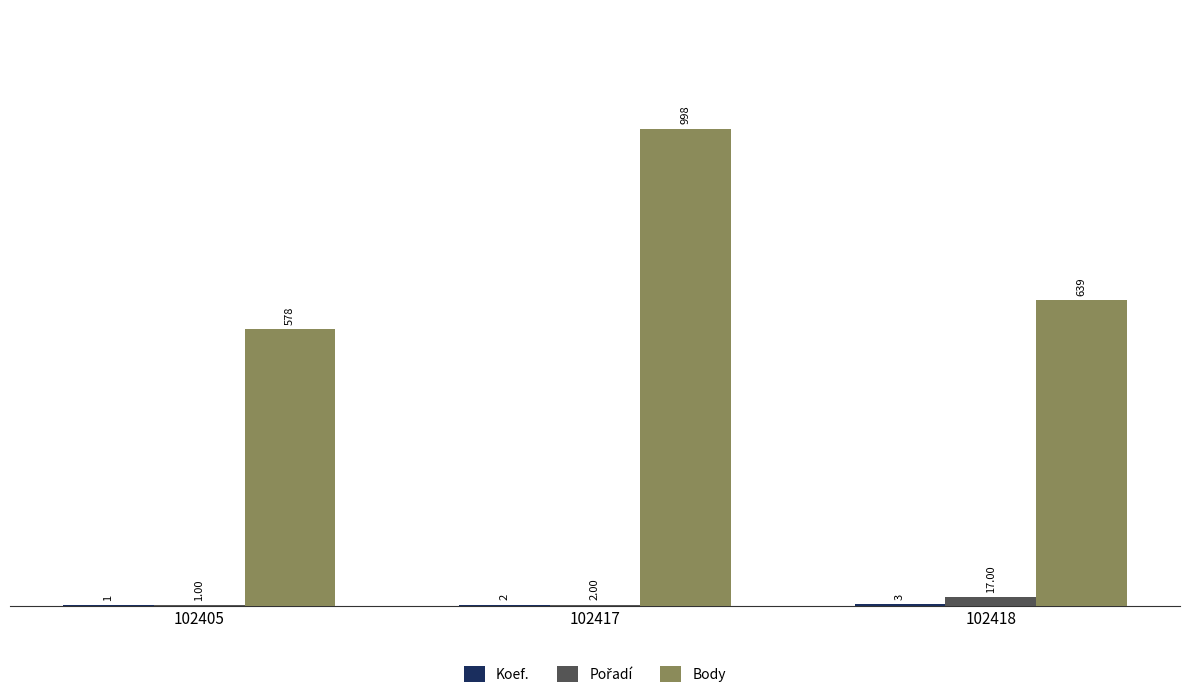

How many groups of bars are there?

3